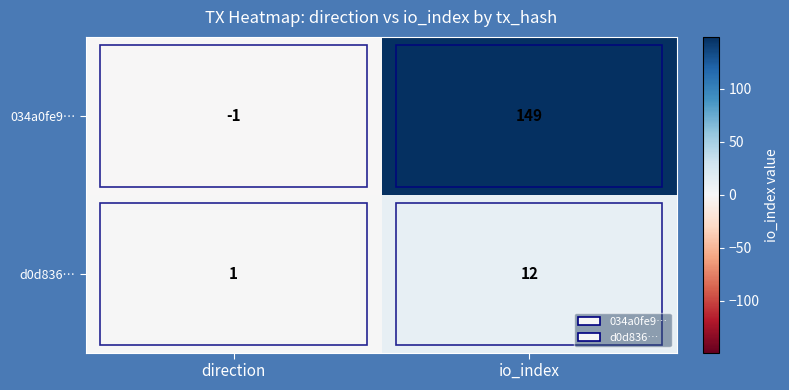

Which series has the widest spread of values?

034a0fe9…